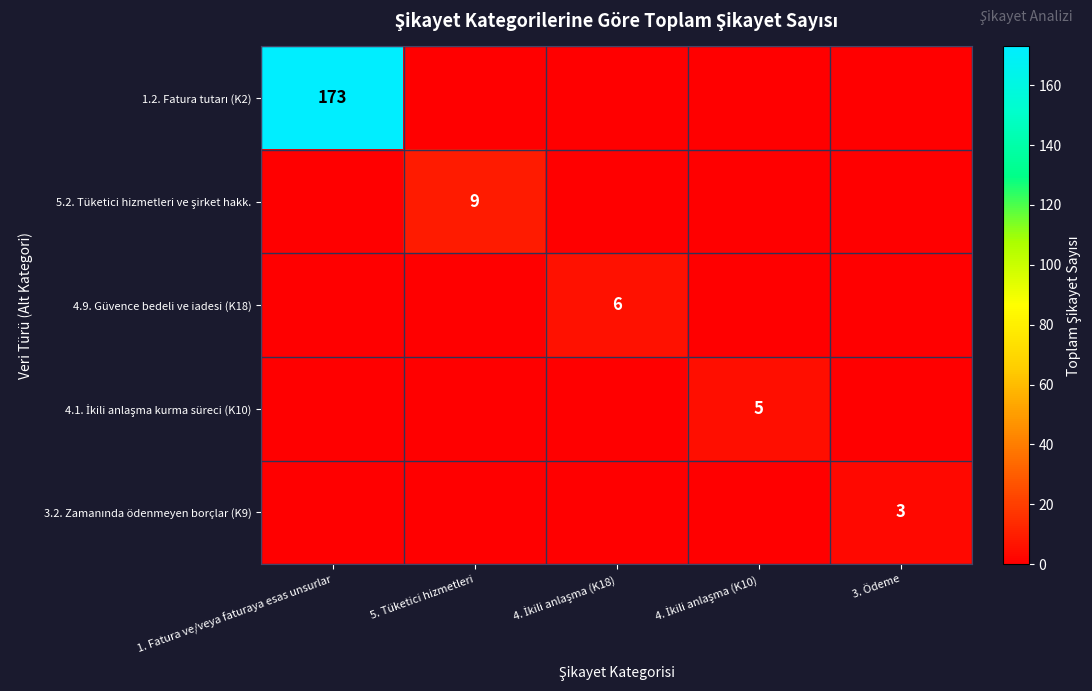

Which series changed the most between 1. Fatura ve/veya faturaya esas unsurlar and 3. Ödeme?

1.2. Fatura tutarı (K2)